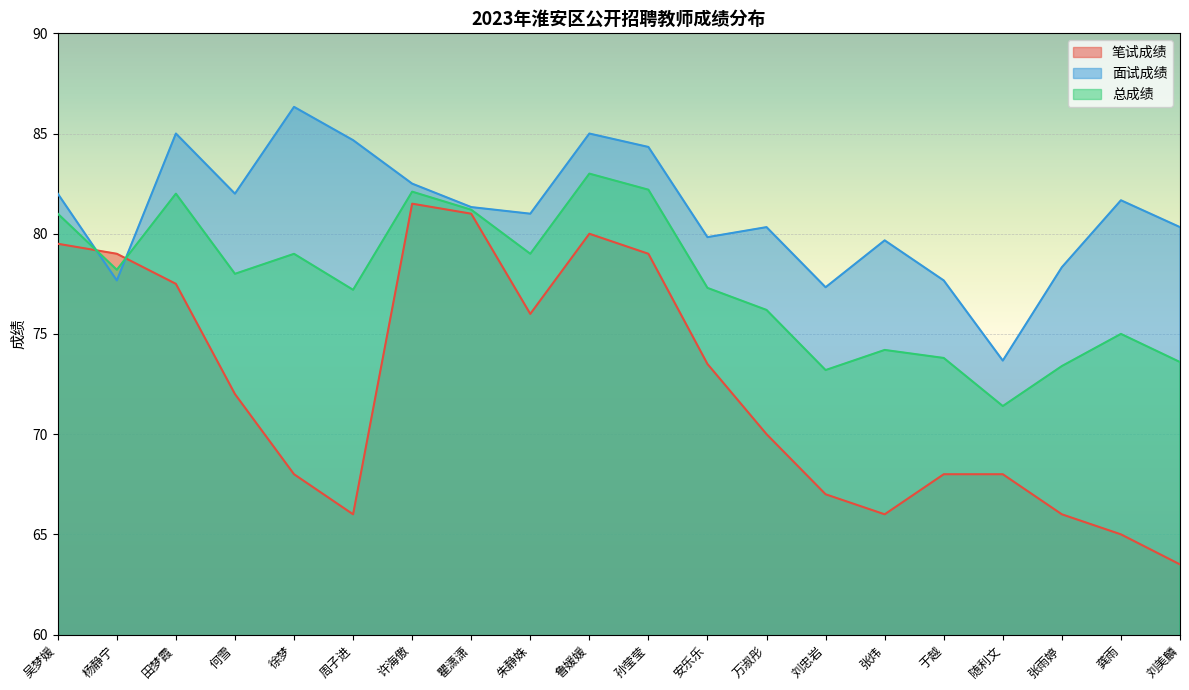

In 面试成绩, how many points are lower than both neighbors (excluding endpoints)?

6